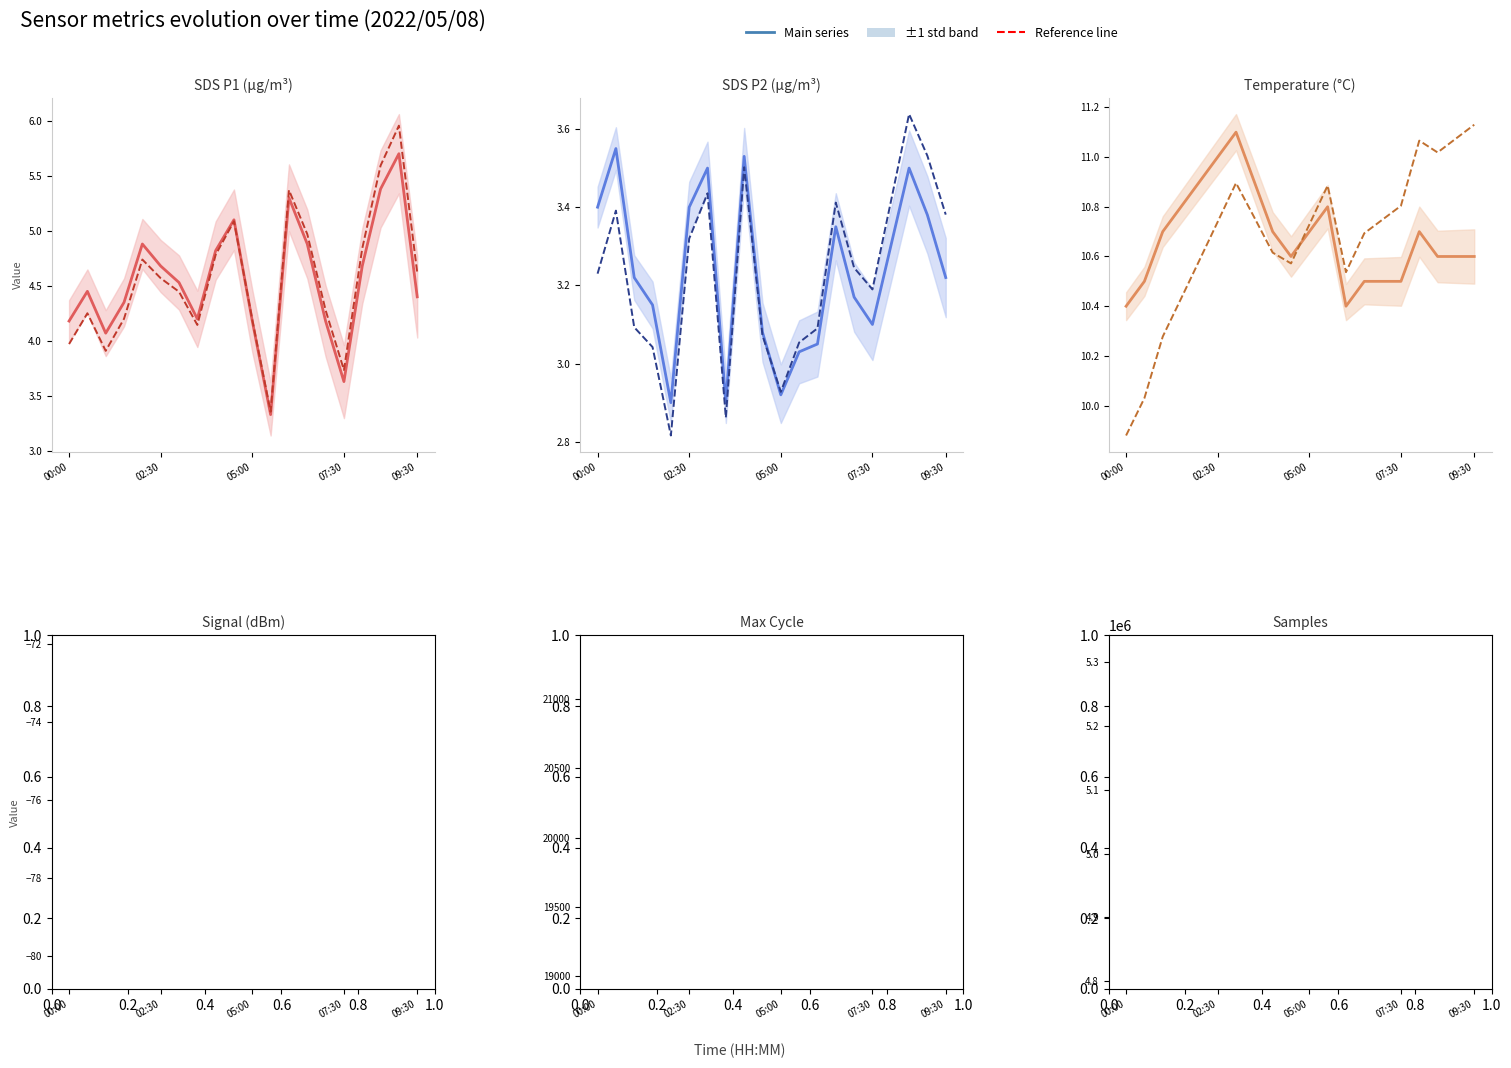

What is the average value of the Main series series?

5062553.2